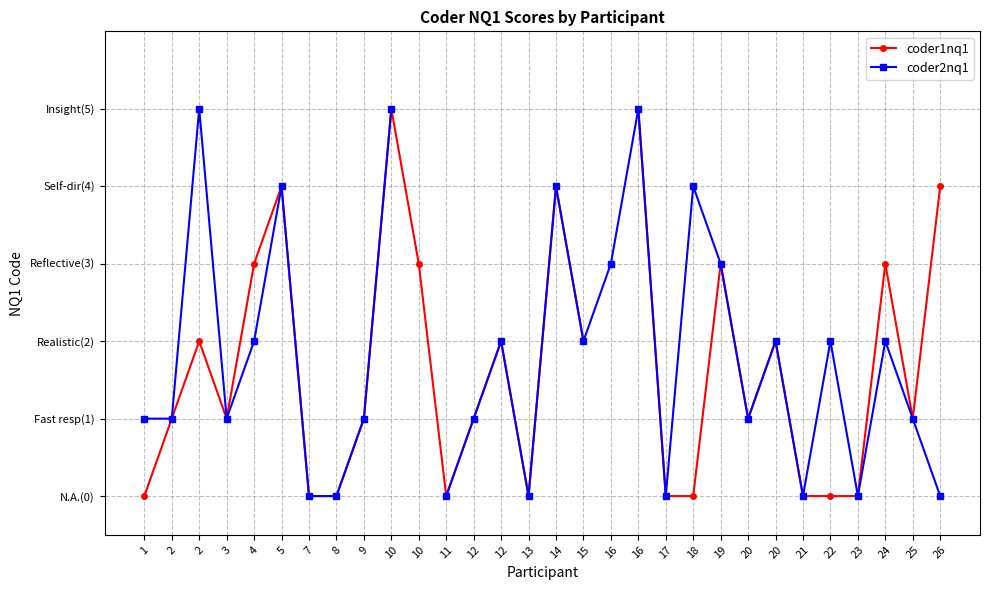

Rank the categories by coder2nq1 value from highest to lowest.

2, 10, 10, 16, 5, 14, 18, 16, 19, 4, 12, 15, 20, 22, 24, 1, 2, 3, 9, 12, 20, 25, 7, 8, 11, 13, 17, 21, 23, 26